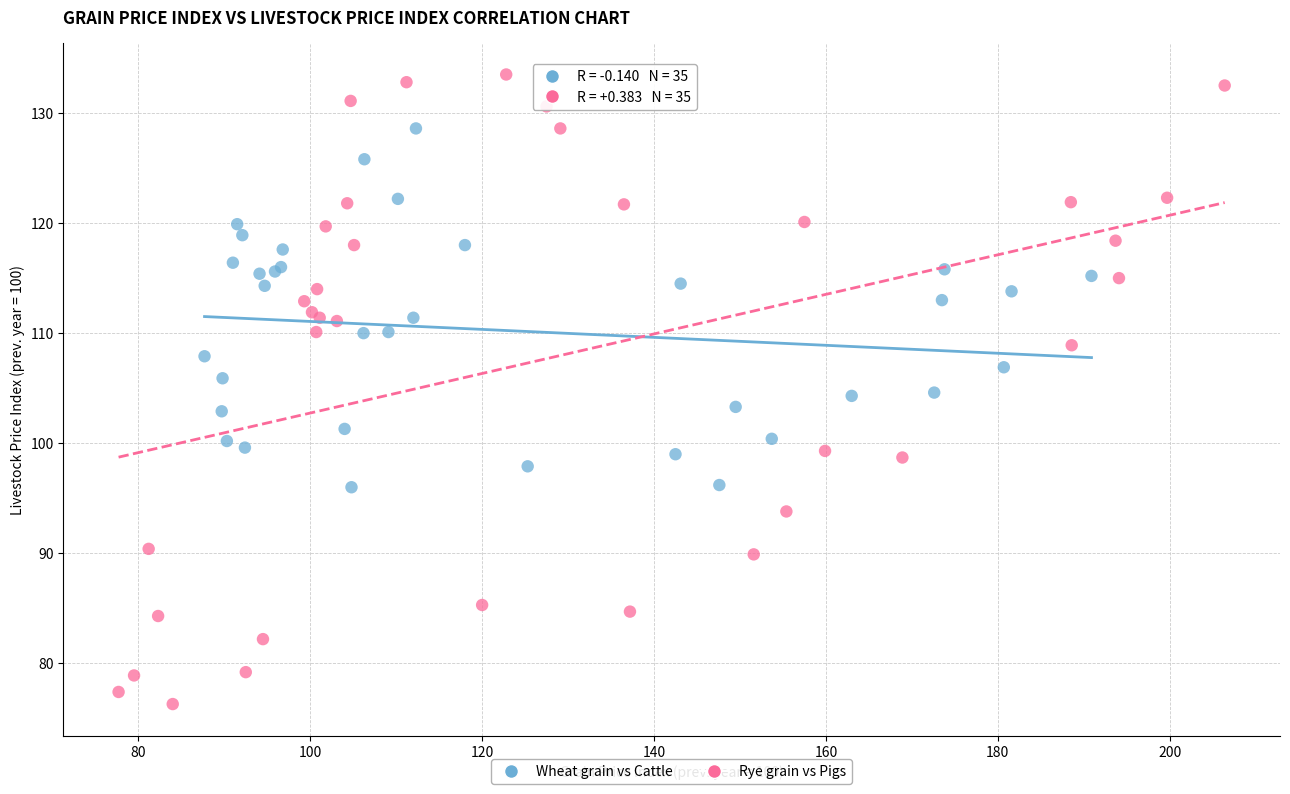

Which series contains the lowest Y value?

Rye grain vs Pigs